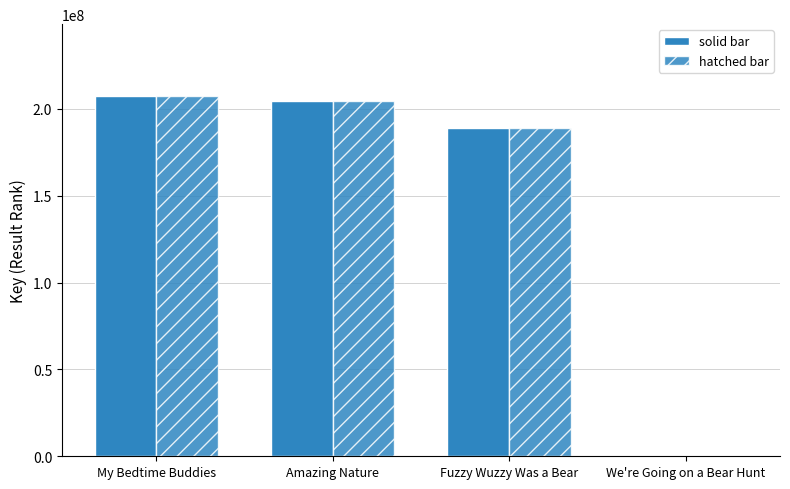

How many groups of bars are there?

4